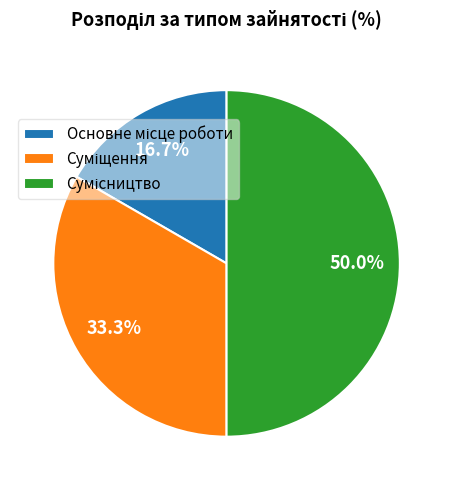

How many segments does this pie chart have?

3